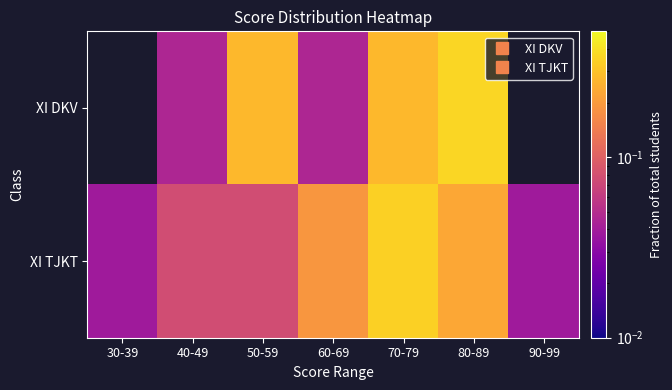

Which series changed the most between 30-39 and 80-89?

XI DKV